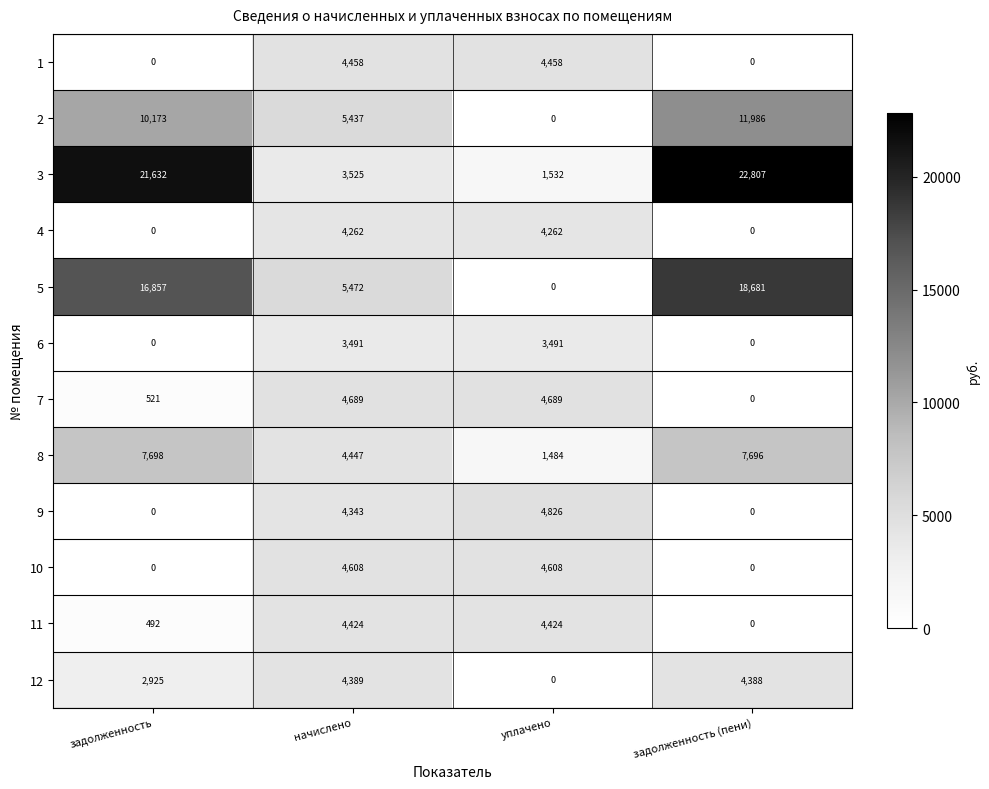

List the series in order of their peak value, highest first.

3, 5, 2, 8, 9, 7, 10, 1, 11, 12, 4, 6